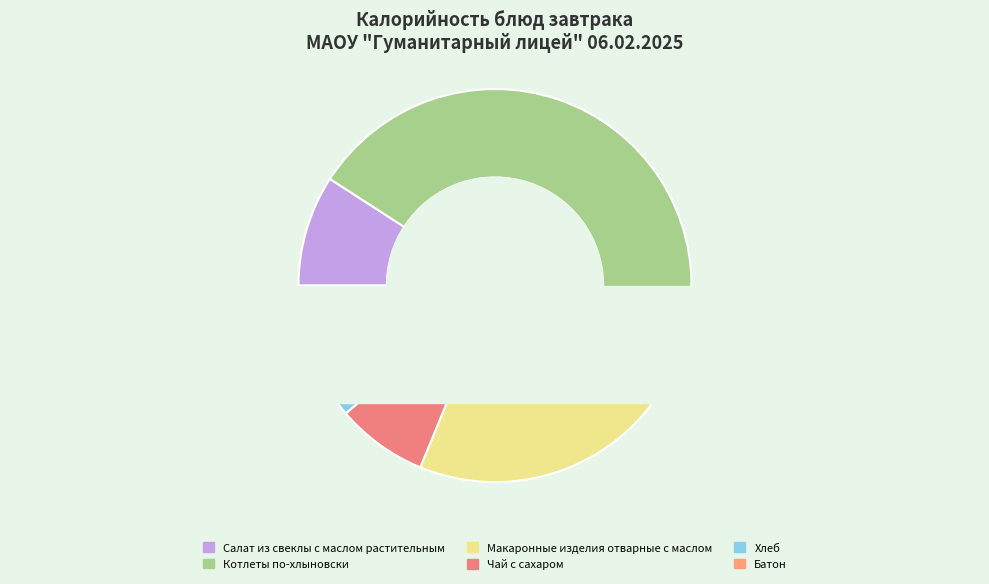

How many slices are in this pie chart?

6